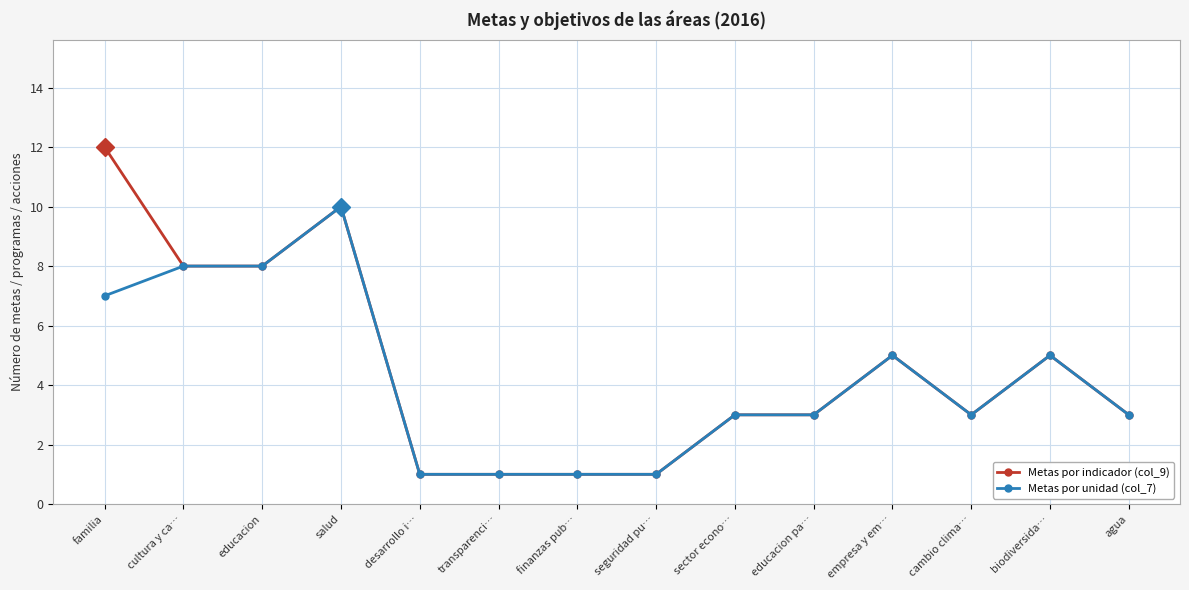

Reading right to left, extract all data points from this chart.

Metas por indicador (col_9): 3	5	3	5	3	3	1	1	1	1	10	8	8	12
Metas por unidad (col_7): 3	5	3	5	3	3	1	1	1	1	10	8	8	7